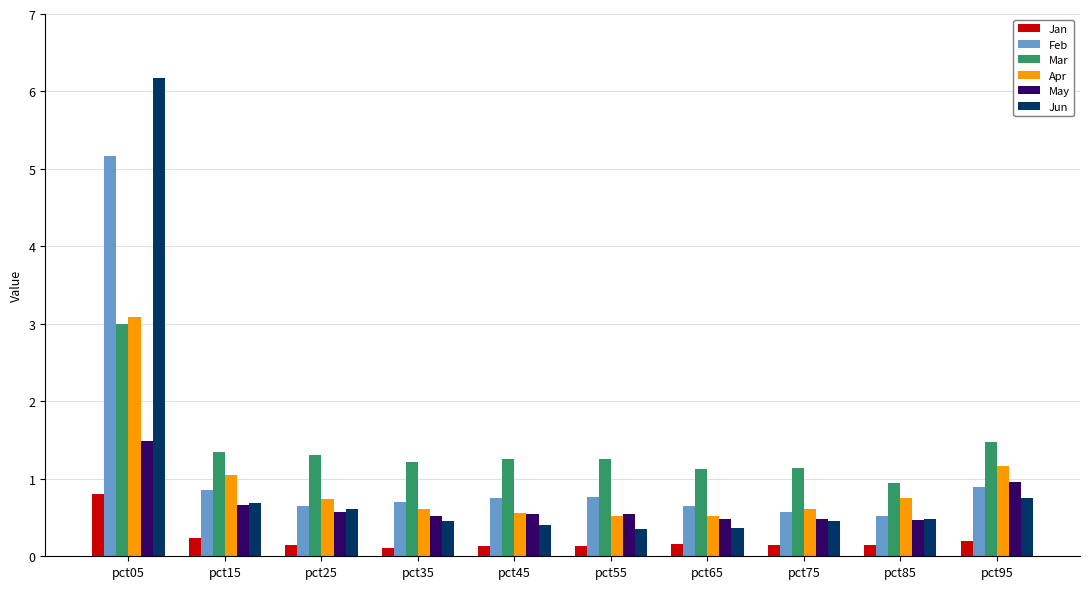

Which series changed the most between pct25 and pct95?

Apr